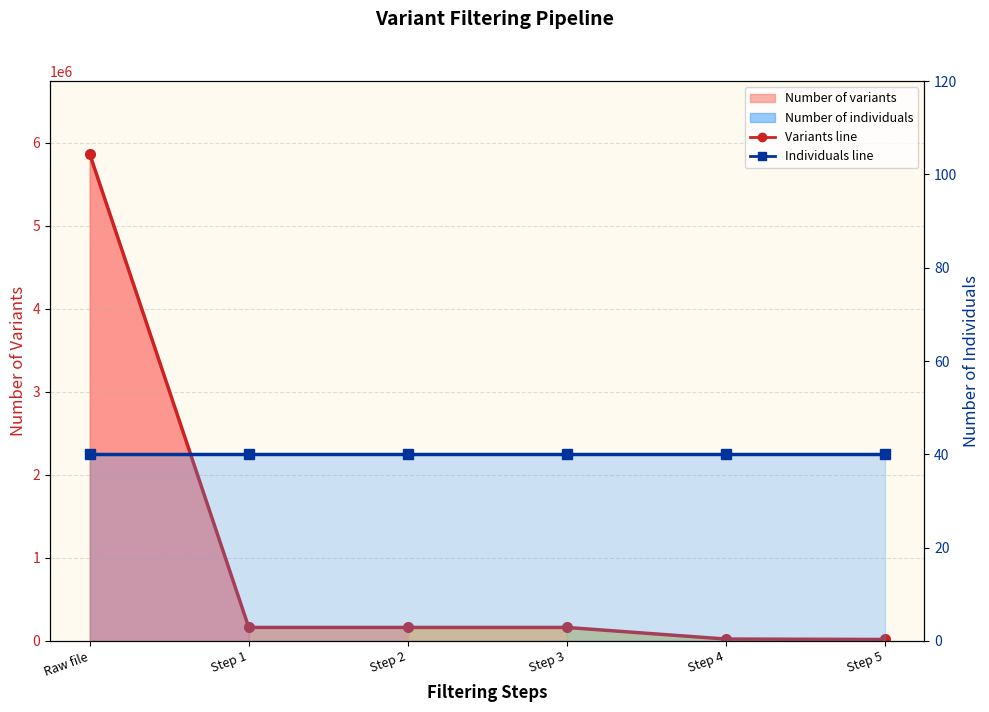

What is the total value across all series at Step 1?

162286